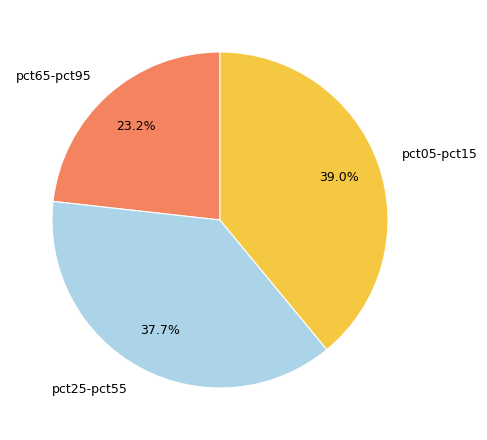

Approximately how many times larger is the value at pct65-pct95 compared to pct05-pct15?

0.6